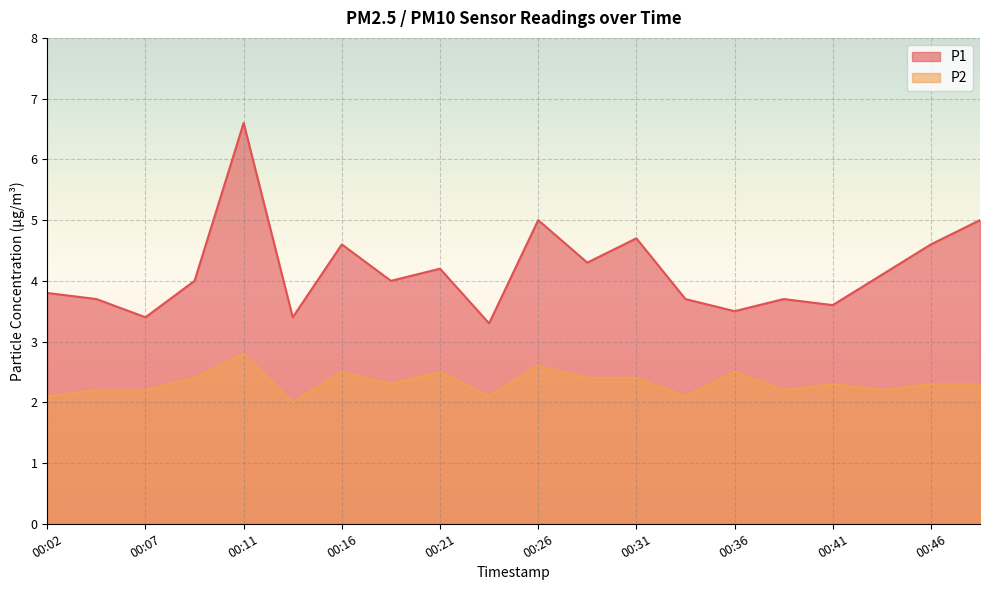

List the series in order of their overall mean, lowest first.

P2, P1